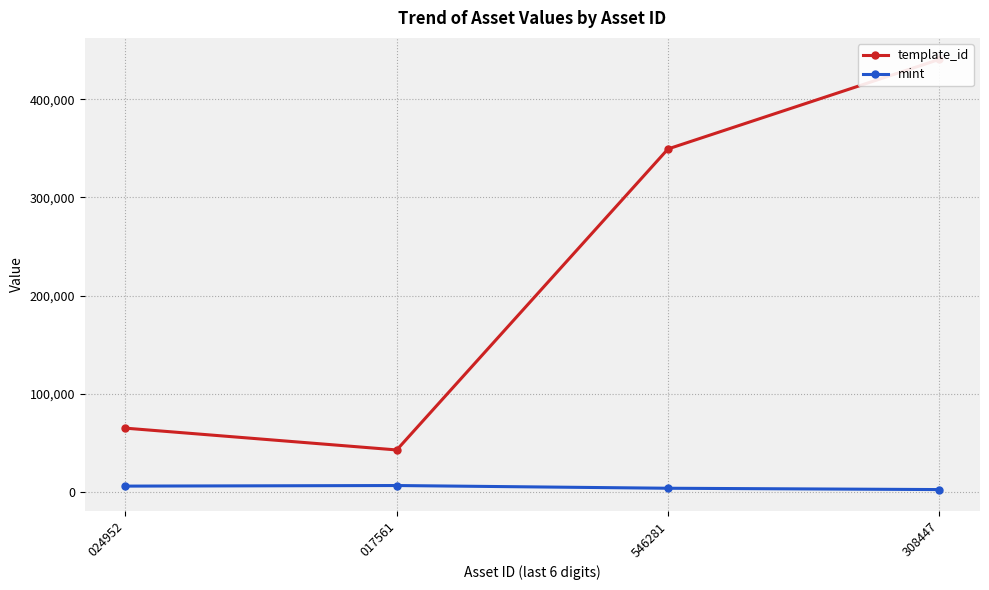

Where is mint nearest to the value 4062?

546281